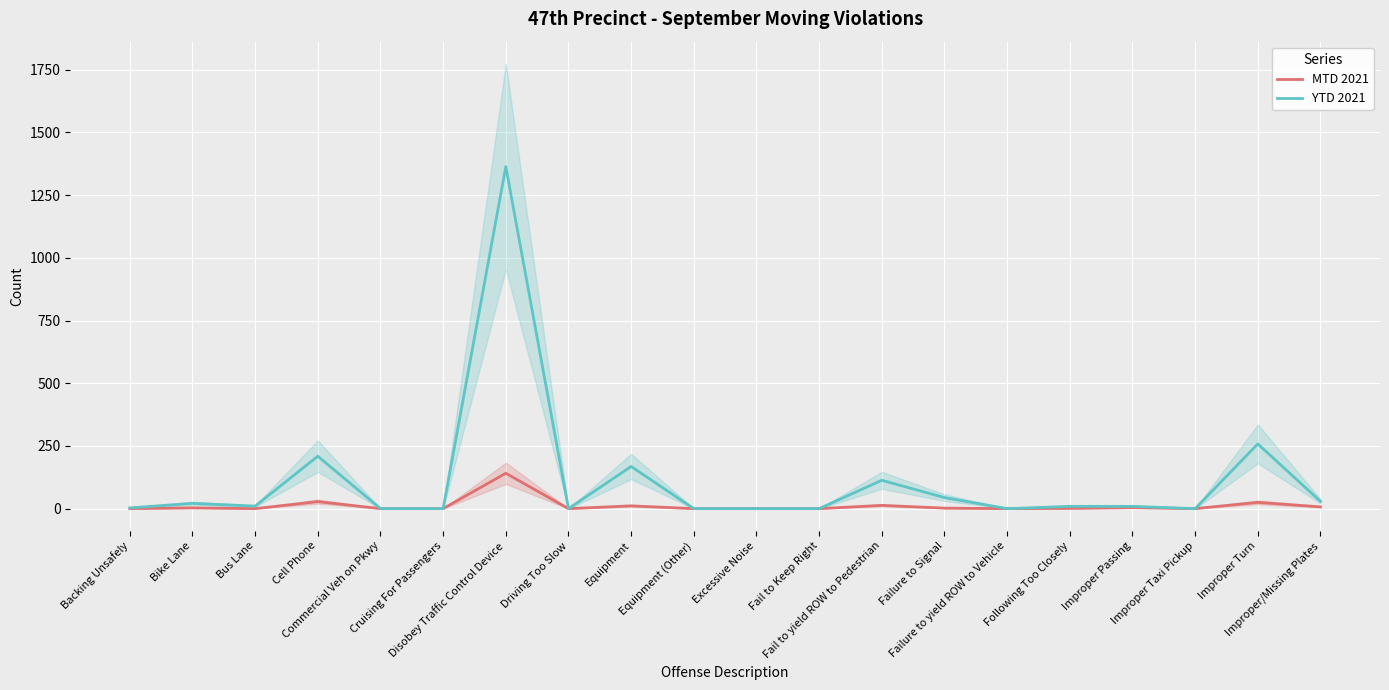

What is the difference between the MTD 2021 values at Cruising For Passengers and Disobey Traffic Control Device?

141